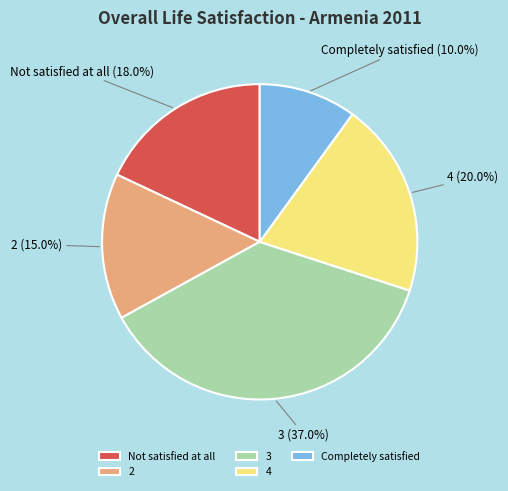

To the nearest percent, what is the average slice percentage?

20%